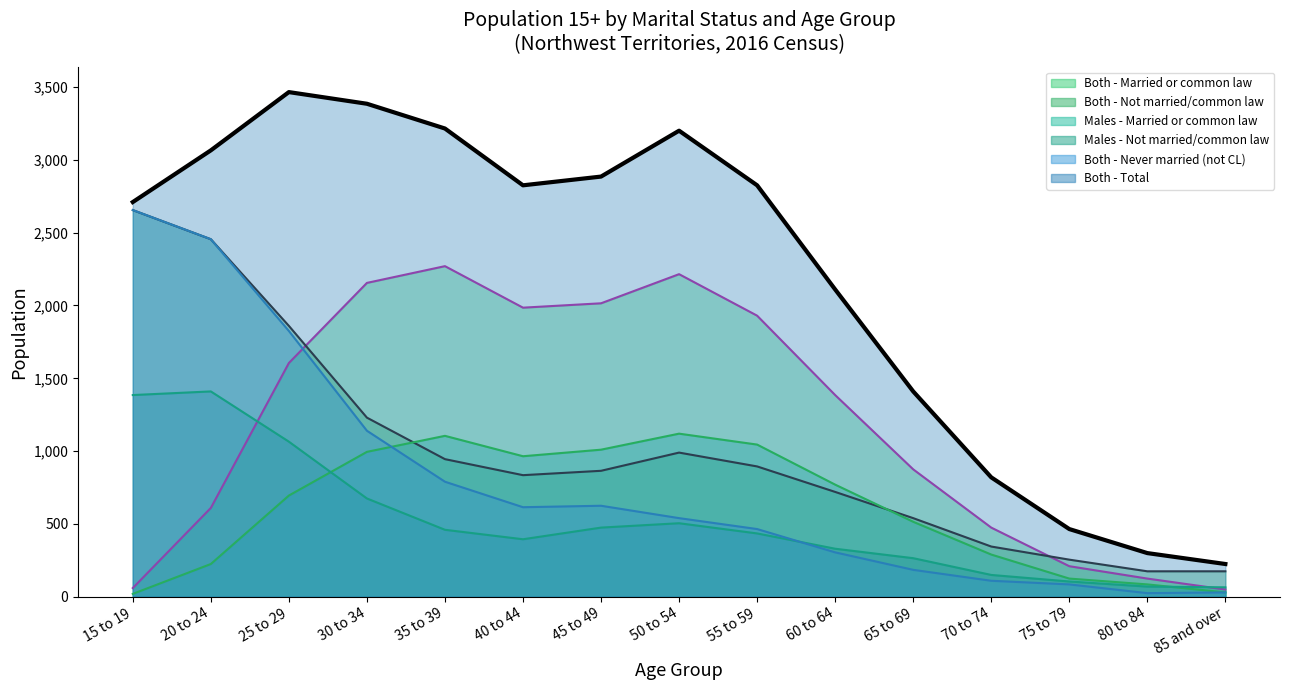

What is the average value of the Both - Total series?

2194